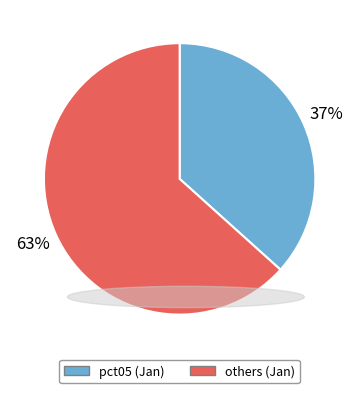

Is there any slice that represents more than half of the pie?

Yes